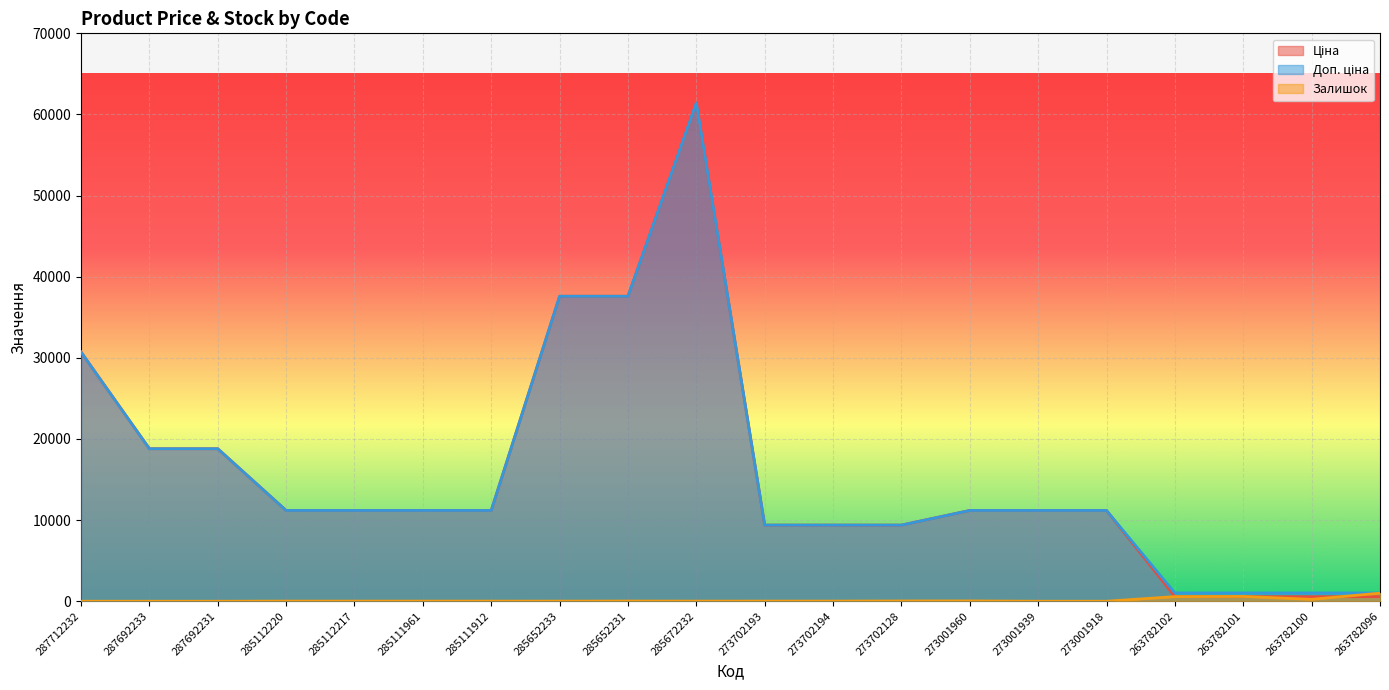

What is the value of the Залишок point at the 12th from the left?

18.0